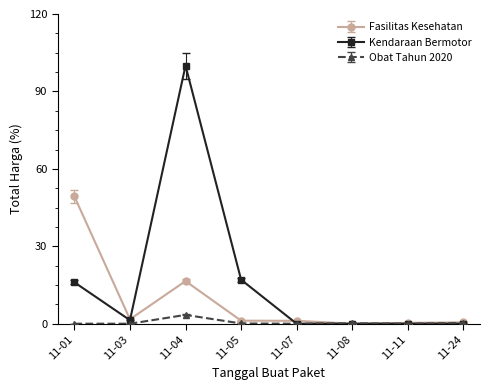

Which series has the largest range (max minus min)?

Kendaraan Bermotor